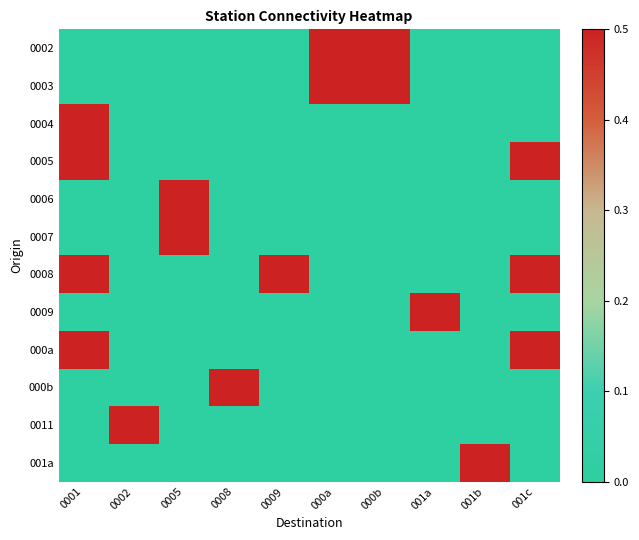

Between 0005 and 0008, which is larger?

0005